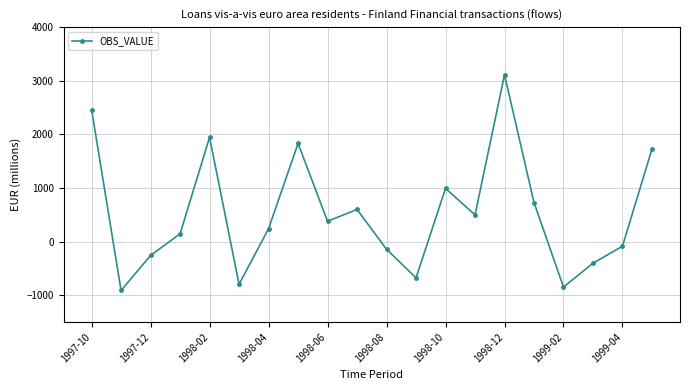

How many points are higher than both their immediate neighbors (excluding endpoints)?

5